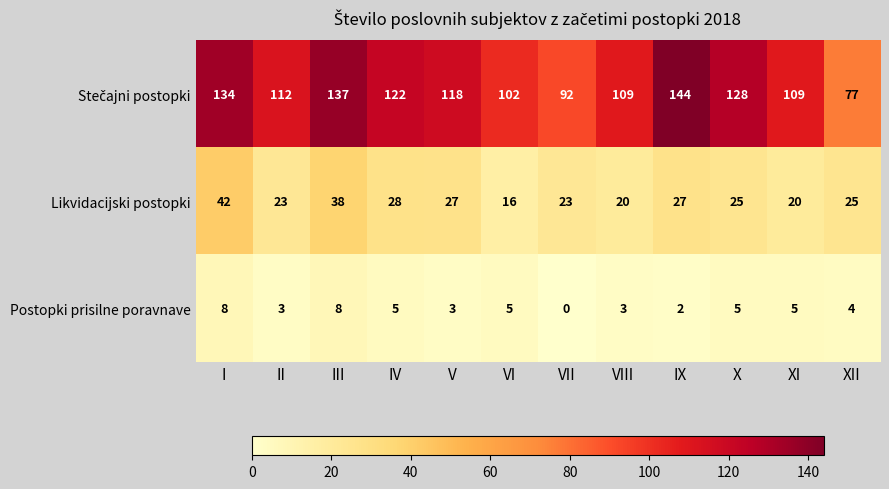

How many series are shown in this chart?

3